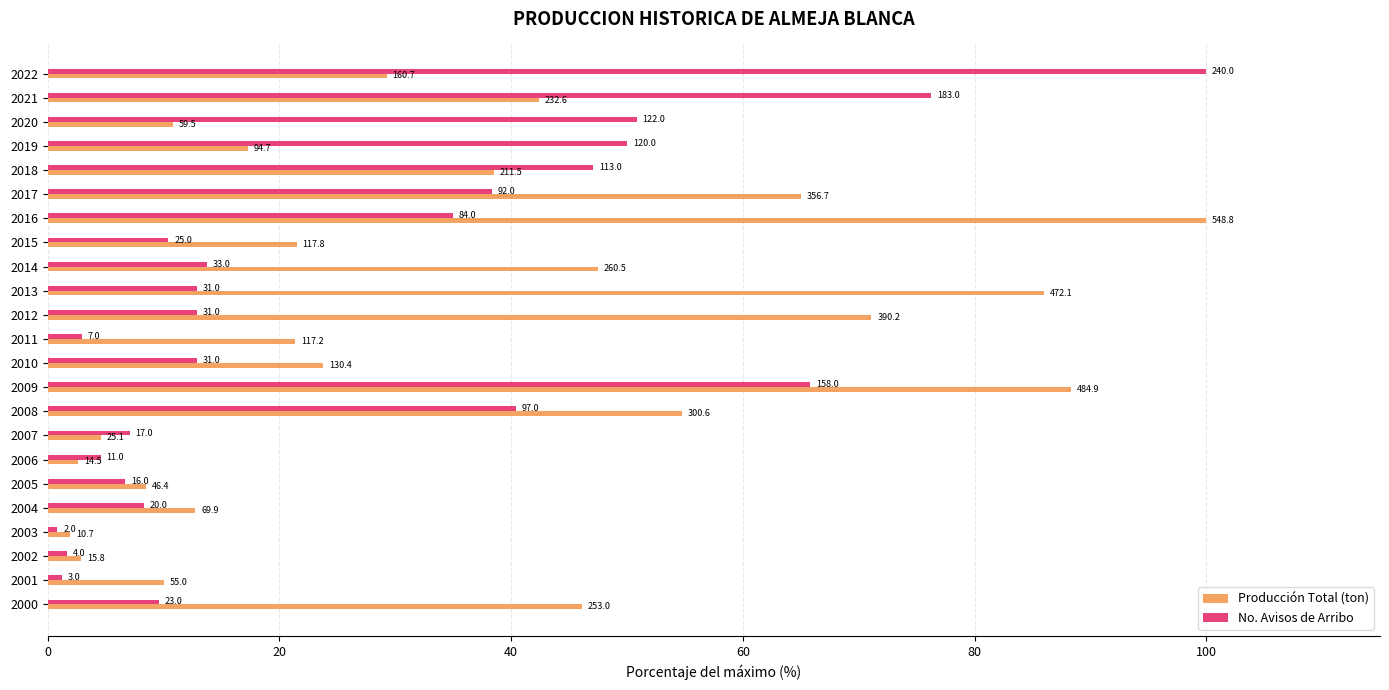

What are all the series names shown in the legend?

Producción Total (ton), No. Avisos de Arribo